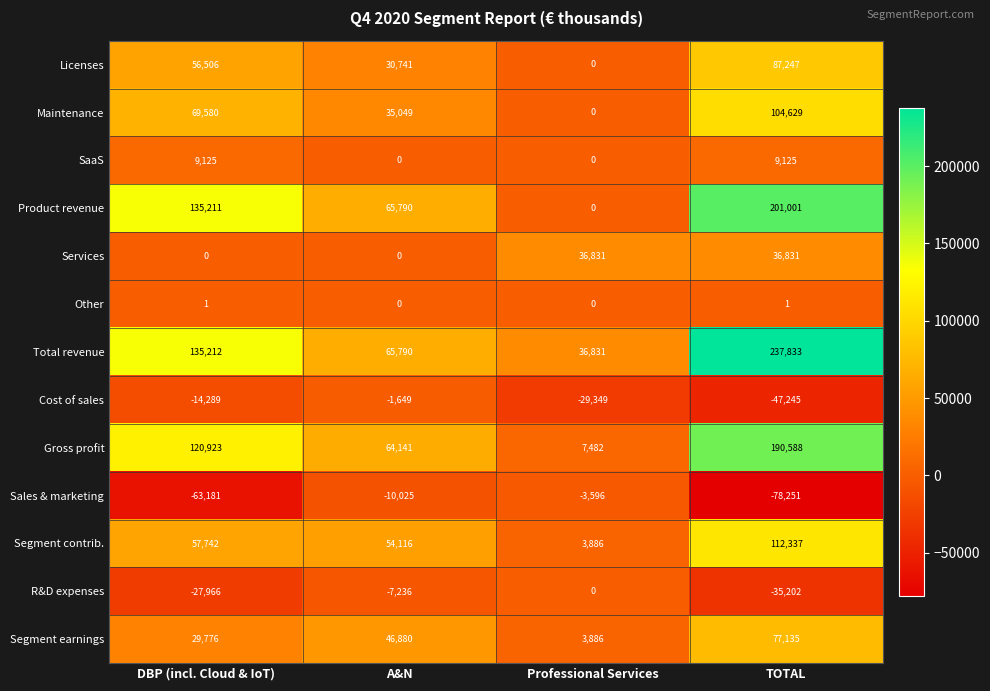

What is the total value across all series at Professional Services?

55971